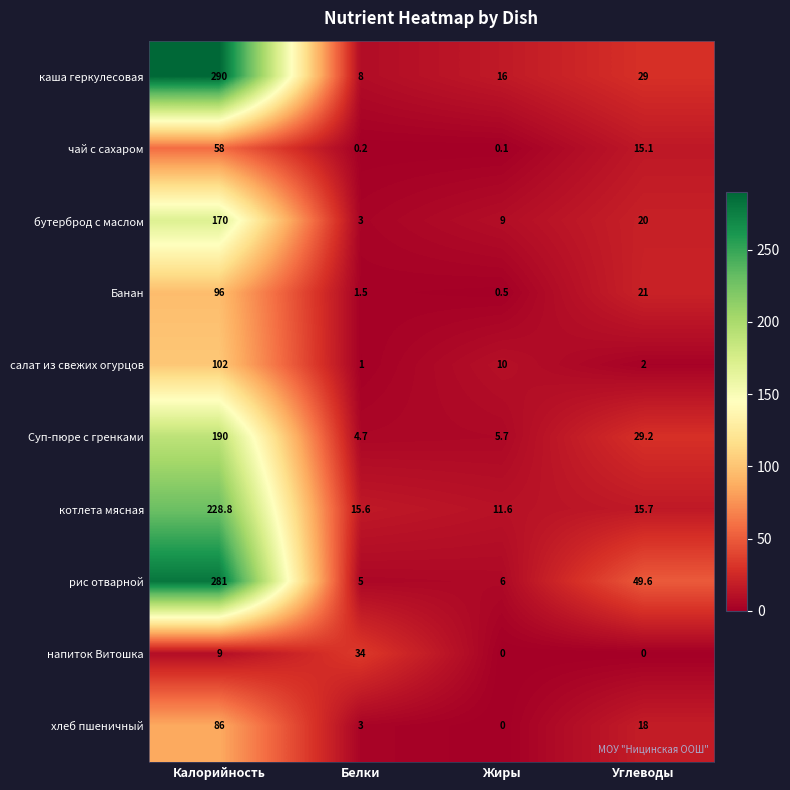

Read the бутерброд с маслом value at Углеводы.

20.0